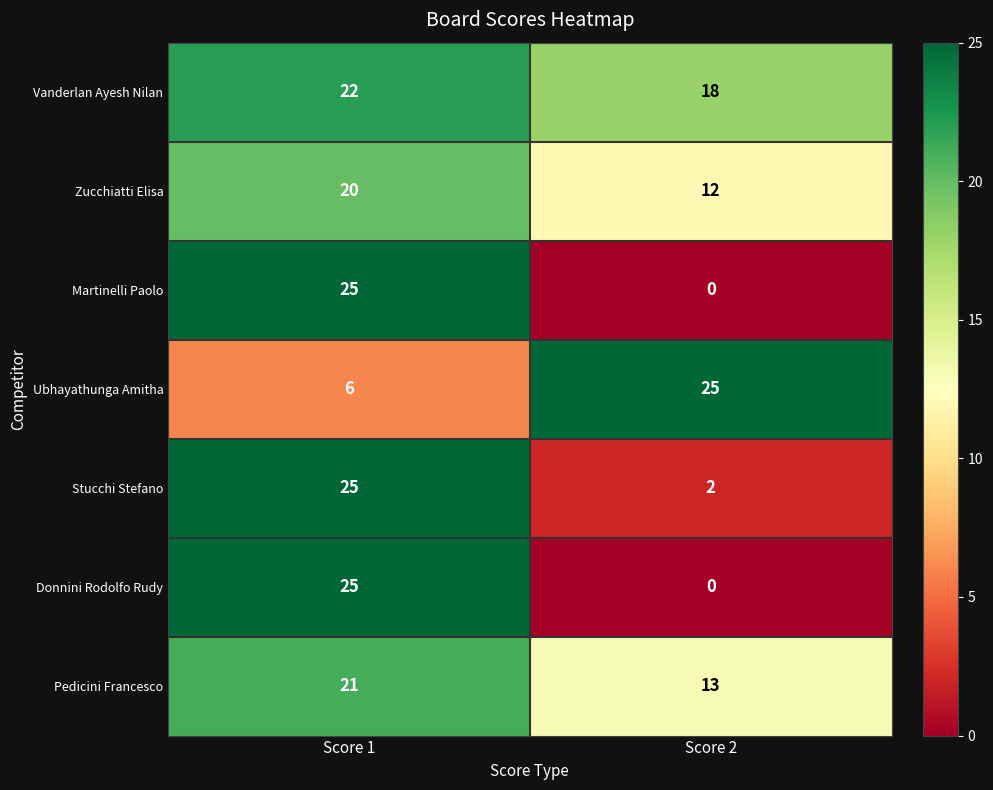

What is the difference between the highest and lowest values at Score 1?

19